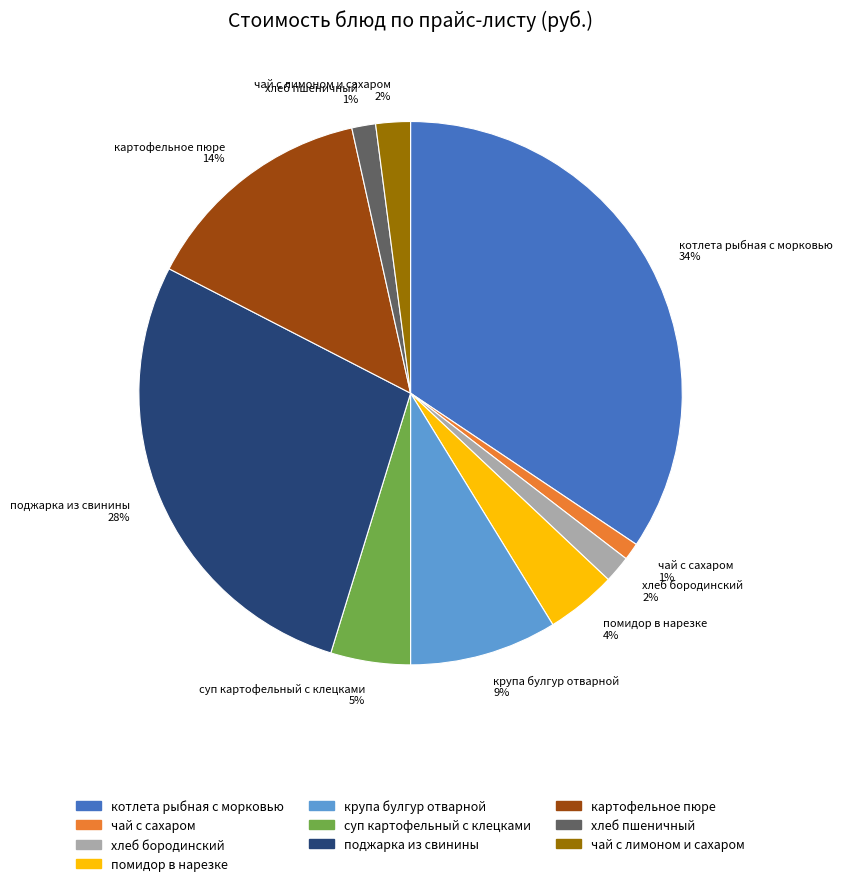

The картофельное пюре slice represents 14% of the pie. True or false?

True